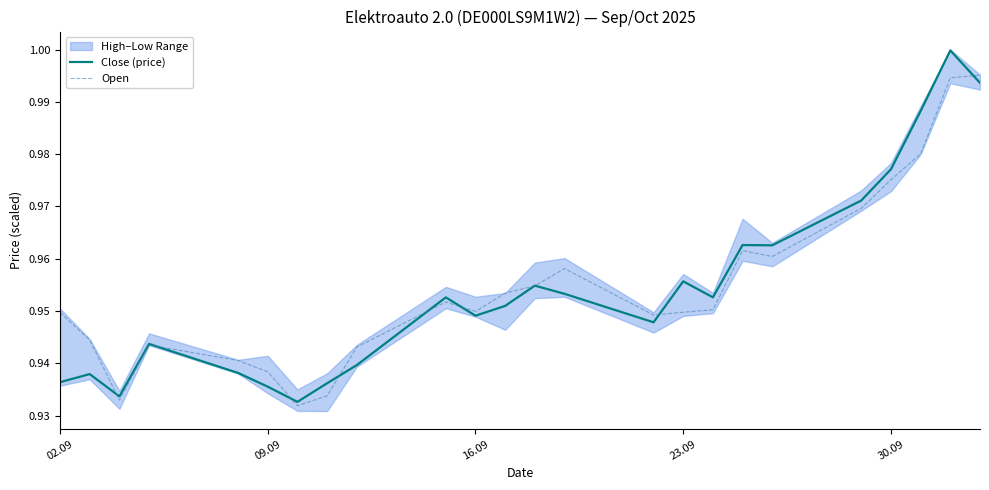

Is this an area chart (filled region under the line)?

No